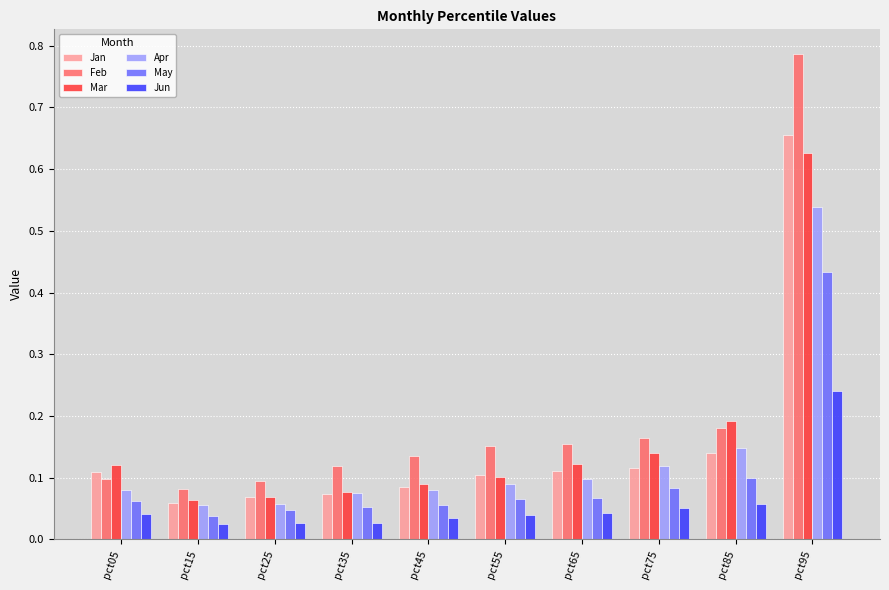

Which series has the largest total across all categories?

Feb